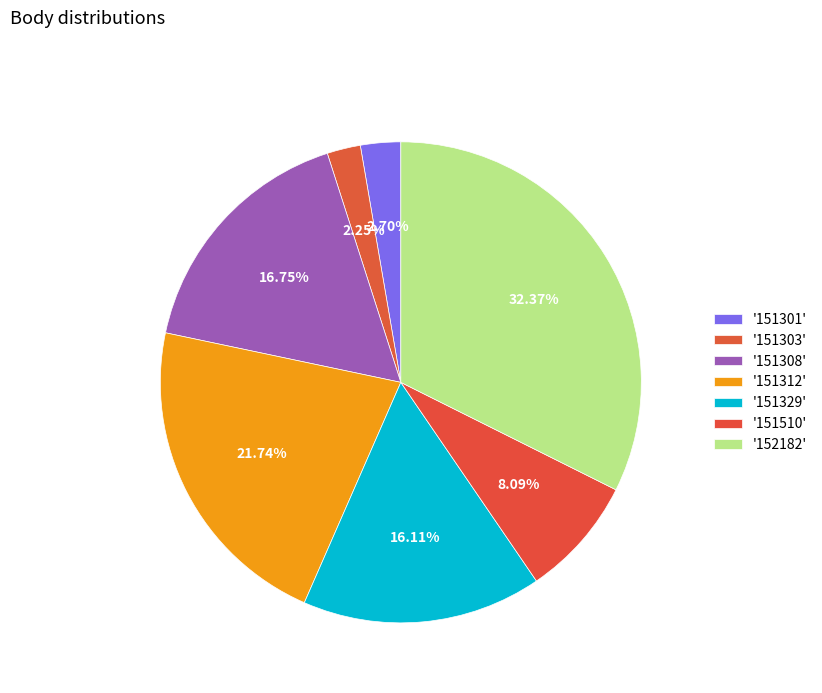

Count the number of slices in the pie.

7